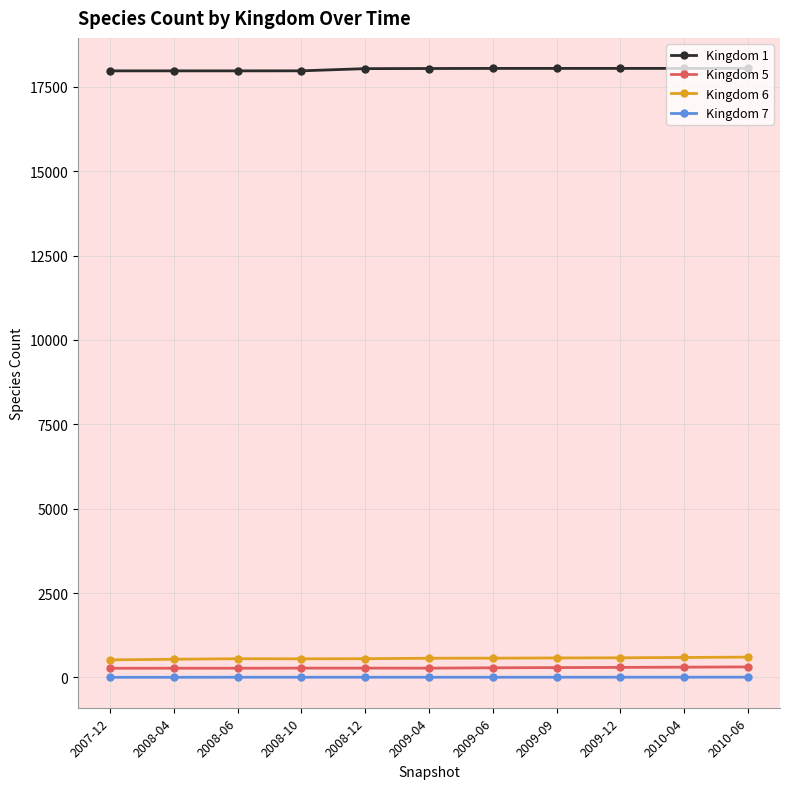

True or false: Kingdom 6 and Kingdom 5 intersect in this chart.

False